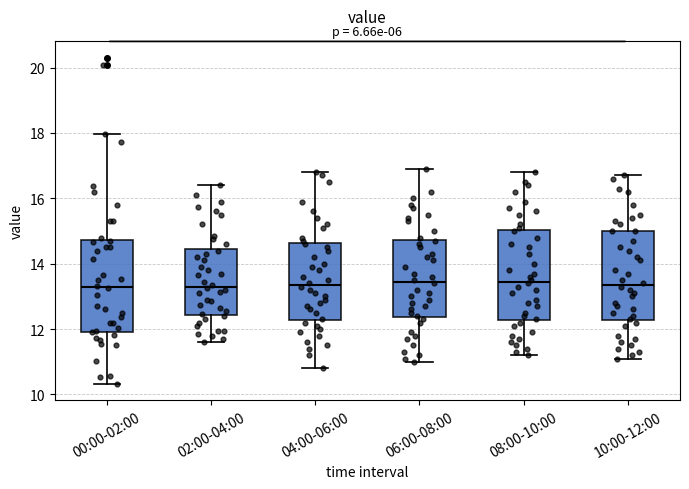

Reading left to right, read every box against the y-axis: the position of its median line, the range the box covers, and the ends of its whiskers. The values are not printed on the chart, so give them approximately, as read against the axis.

00:00-02:00: median 13.2, box 12.0 to 14.8, whiskers 10.4 to 18.0
02:00-04:00: median 13.4, box 12.4 to 14.4, whiskers 11.6 to 16.4
04:00-06:00: median 13.4, box 12.2 to 14.6, whiskers 10.8 to 16.8
06:00-08:00: median 13.4, box 12.4 to 14.8, whiskers 11.0 to 17.0
08:00-10:00: median 13.4, box 12.2 to 15.0, whiskers 11.2 to 16.8
10:00-12:00: median 13.4, box 12.2 to 15.0, whiskers 11.2 to 16.8